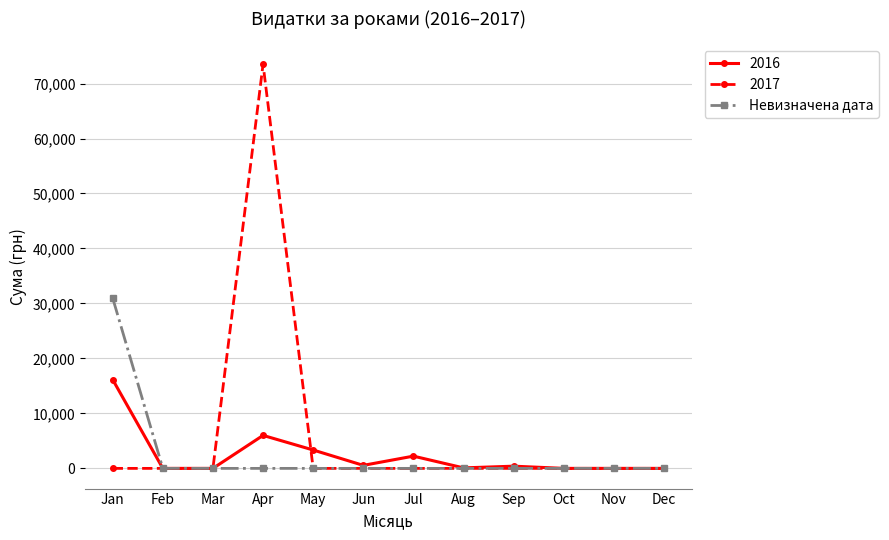

Does the chart have visible grid lines?

Yes